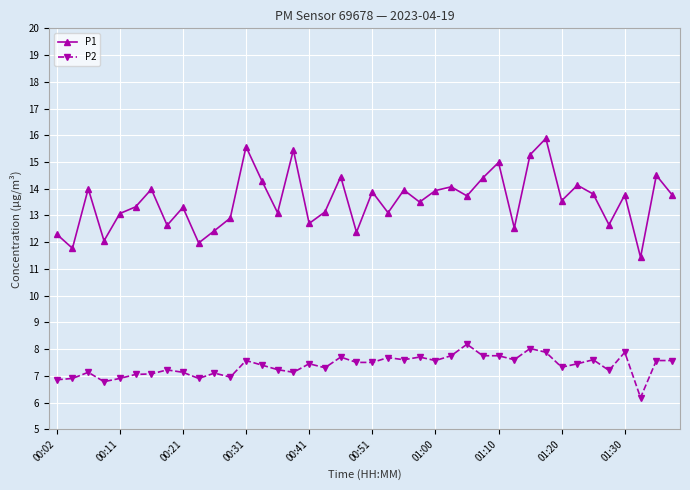

What is the average value of the P2 series?

7.4